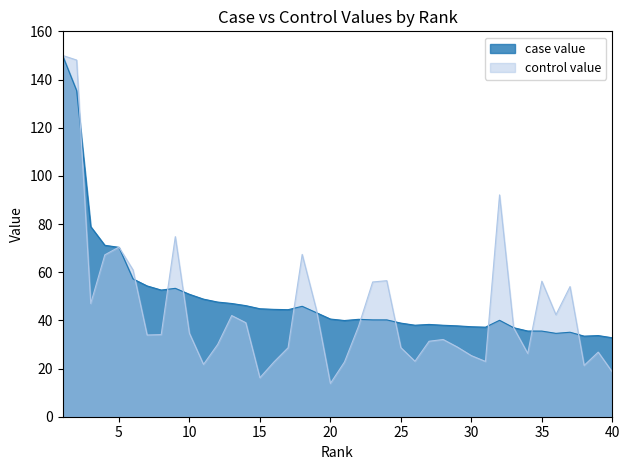

What are all the series names shown in the legend?

case value, control value